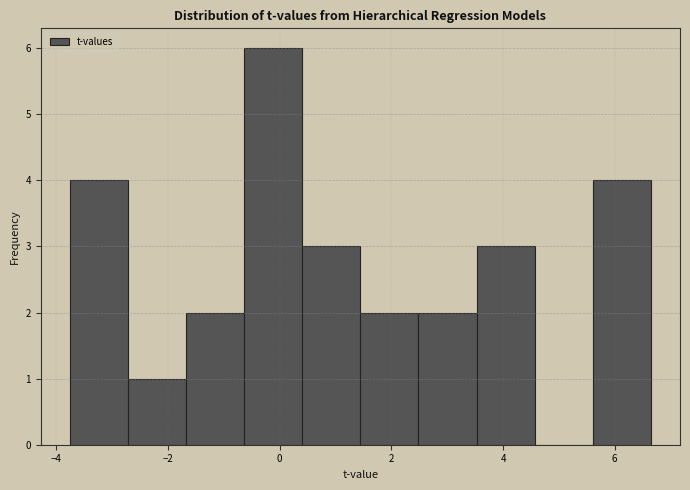

How tall is the bar that spans 1.4 to 2.4 on the x-axis? Neither the bar edges nor the heights are printed on the chart, so give them approximately, as read against the axes.

2